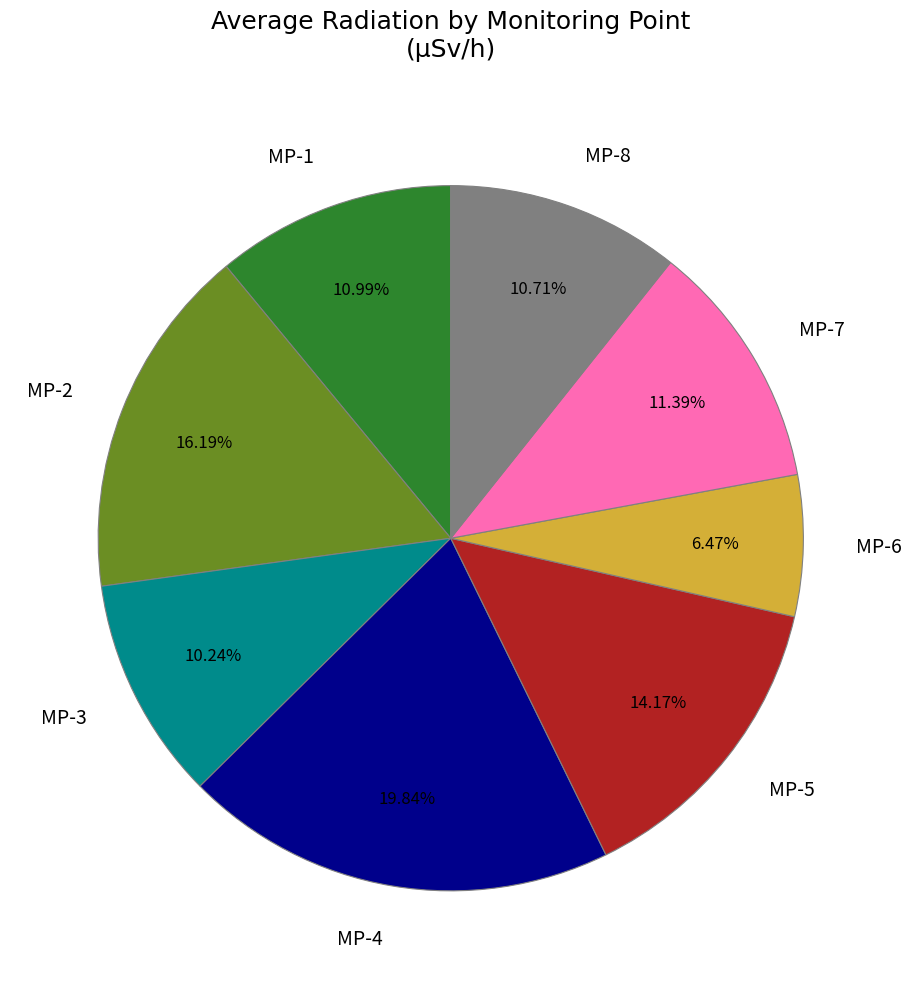

The MP-7 slice represents 25% of the pie. True or false?

False